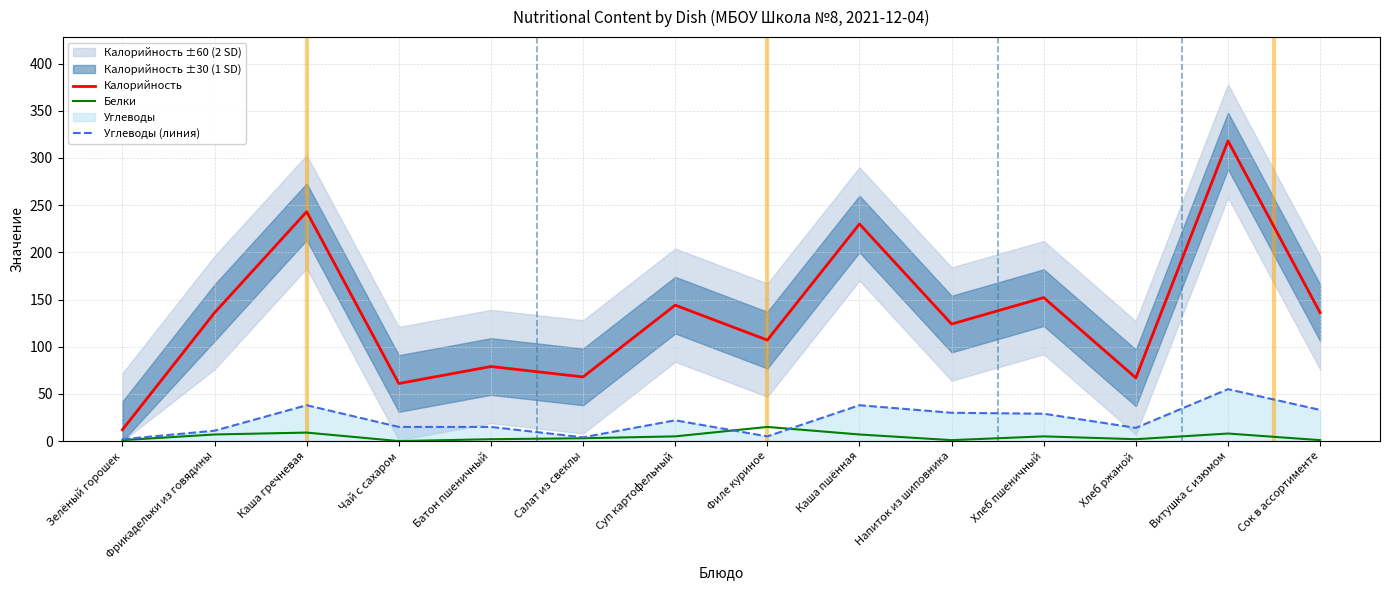

Is it true that Калорийность equals 104 at Каша гречневая?

False